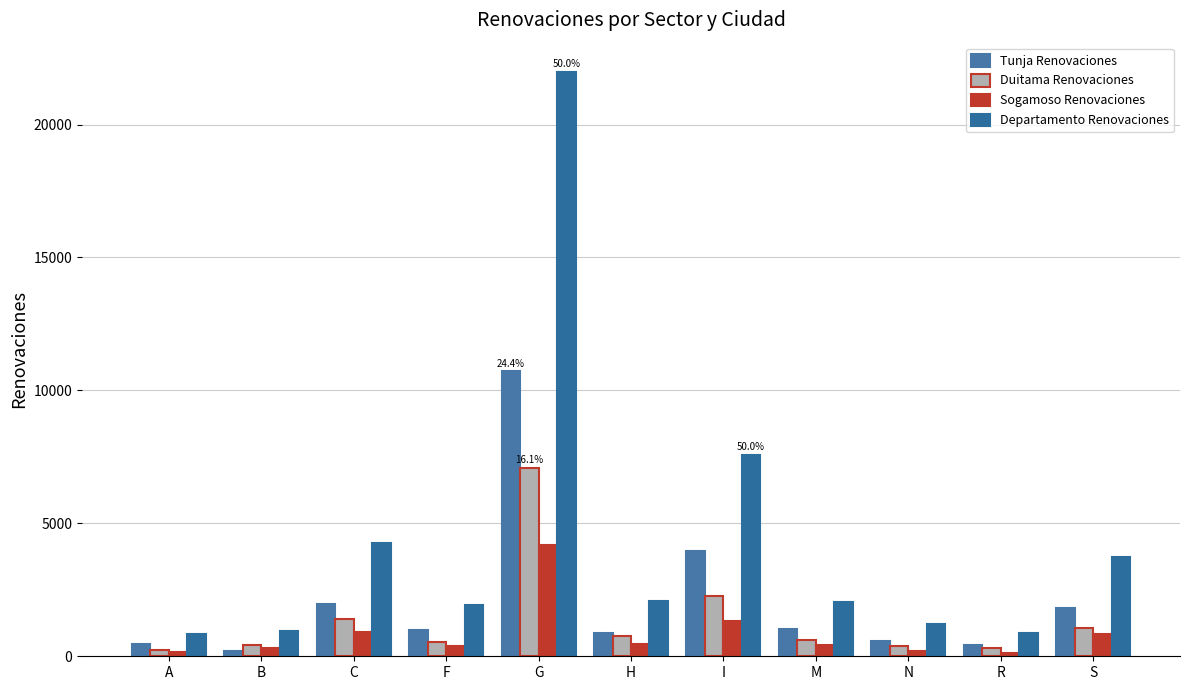

What is the value of the Tunja Renovaciones bar at the 7th from the left?

3972